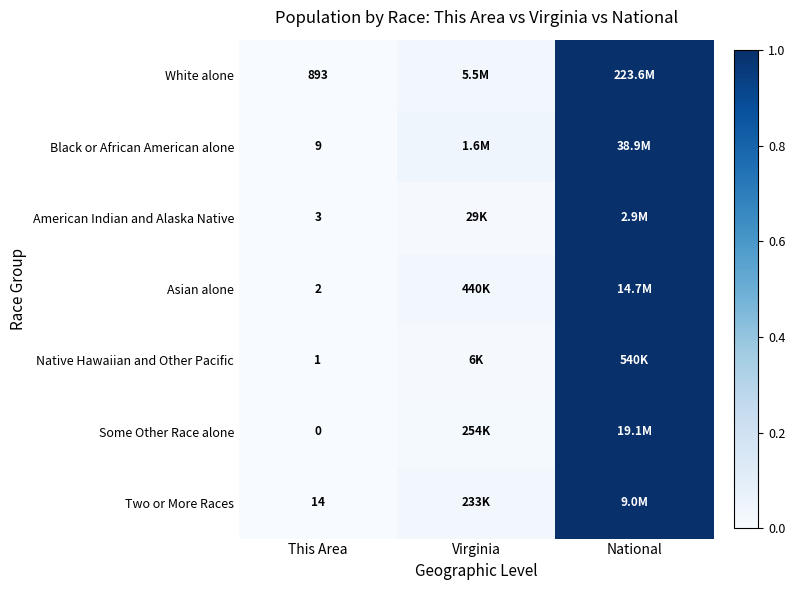

At how many categories does at least one series exceed 0?

3